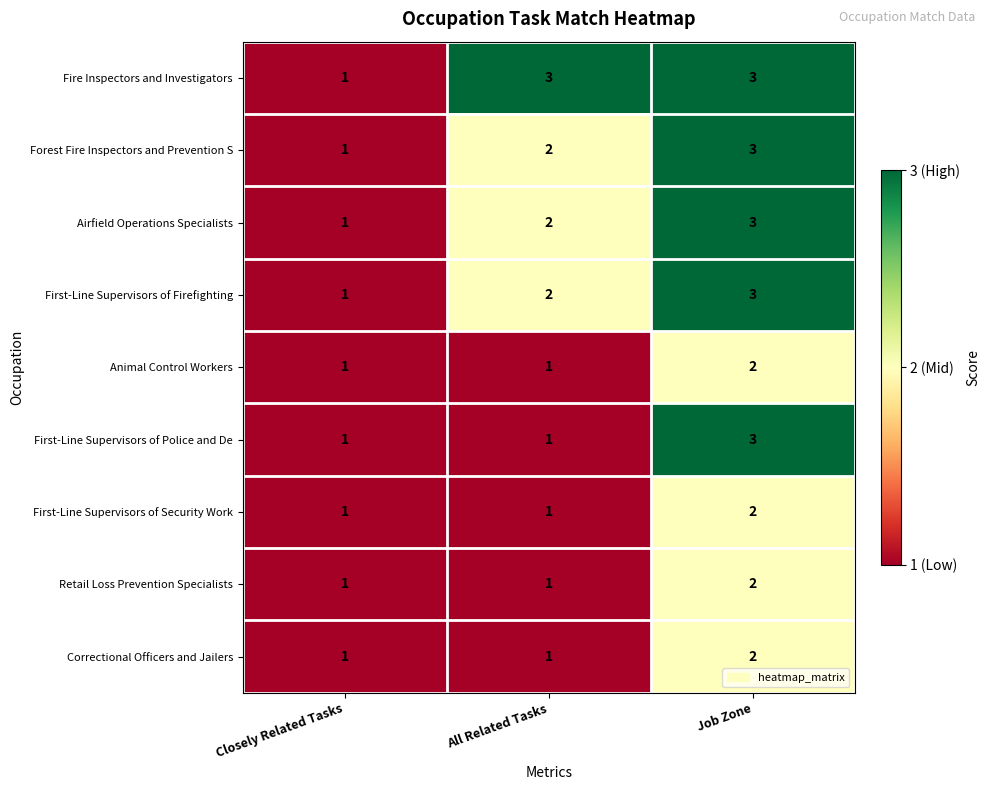

Rank the categories by First-Line Supervisors of Firefighting value from lowest to highest.

Closely Related Tasks, All Related Tasks, Job Zone